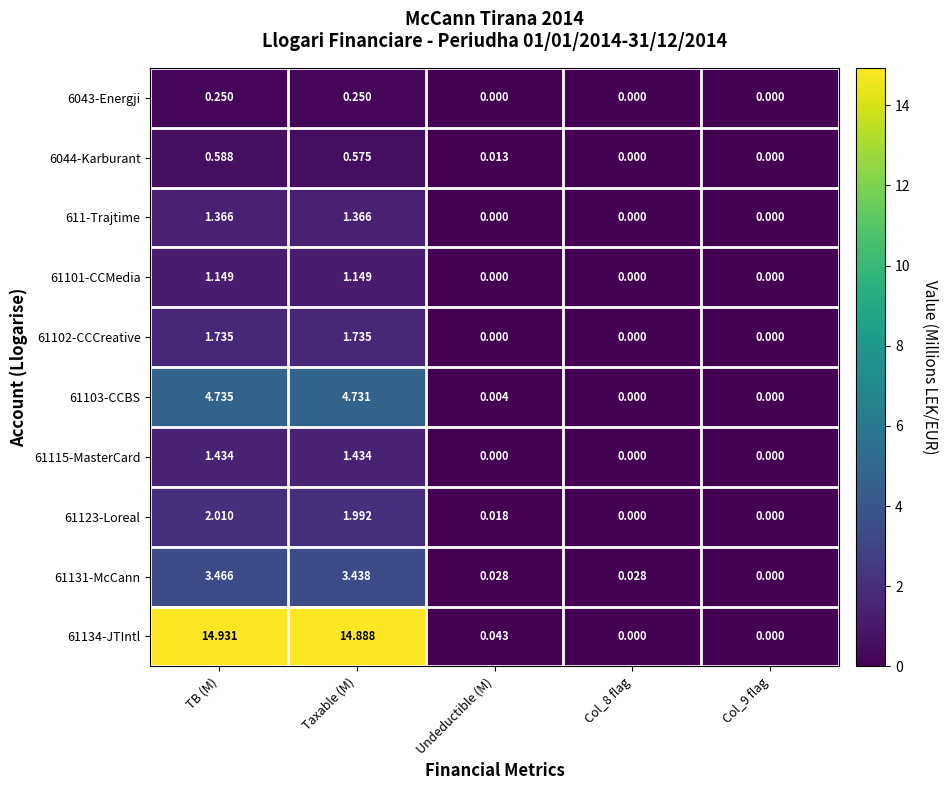

At which category is the sum across all series the highest?

TB (M)